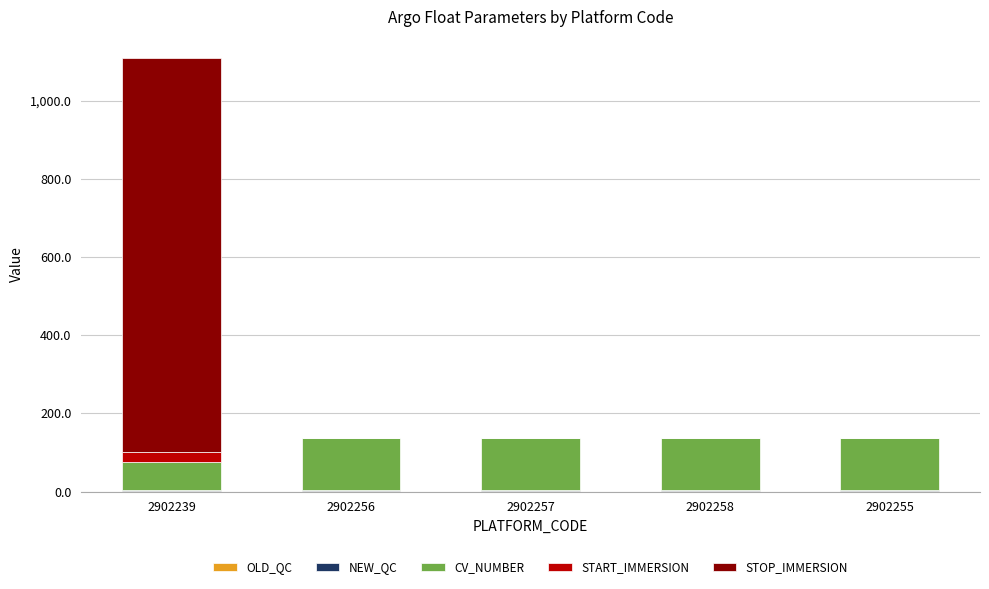

At which category is the sum across all series the highest?

2902239